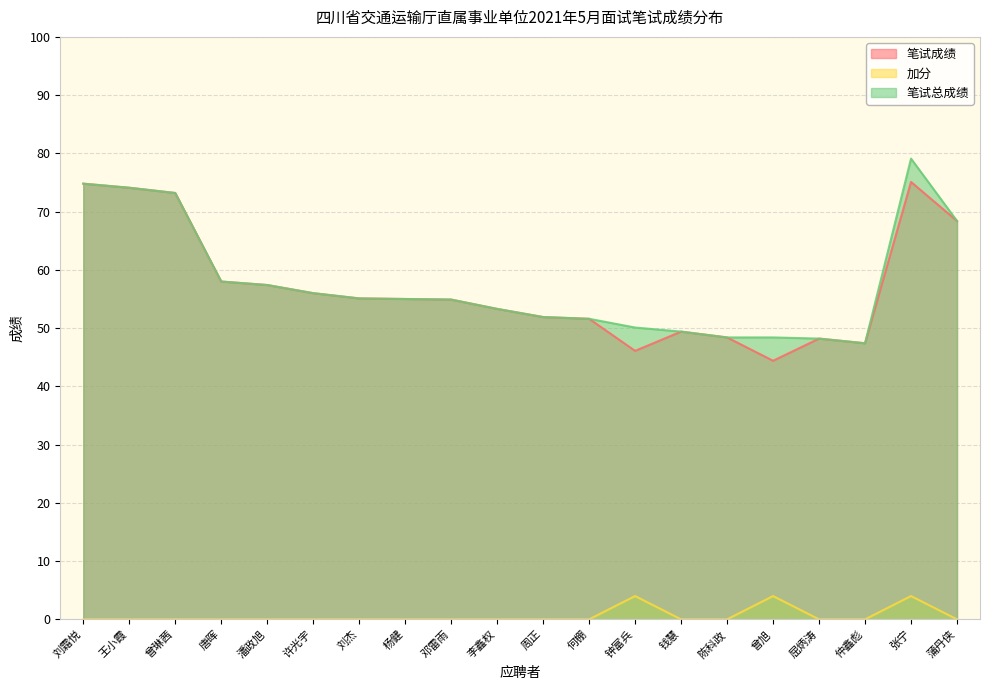

What is the difference between the highest and lowest values at 钟富兵?

46.1